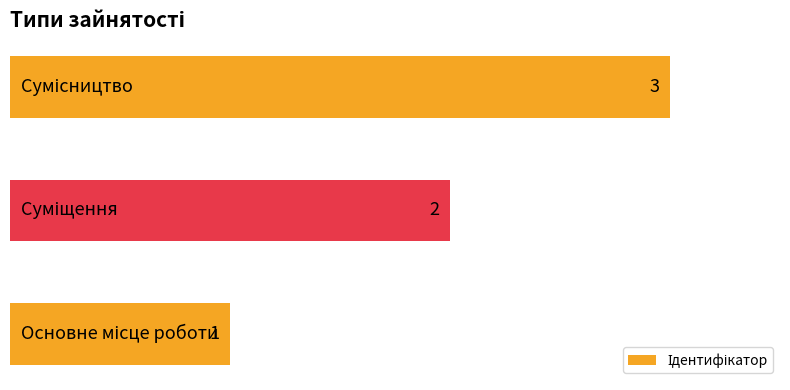

How many values are between 1 and 3?

3